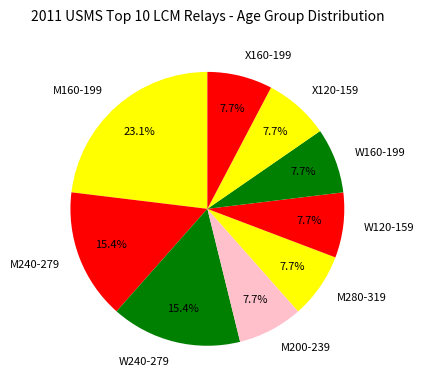

The M280-319 slice represents 8% of the pie. True or false?

True